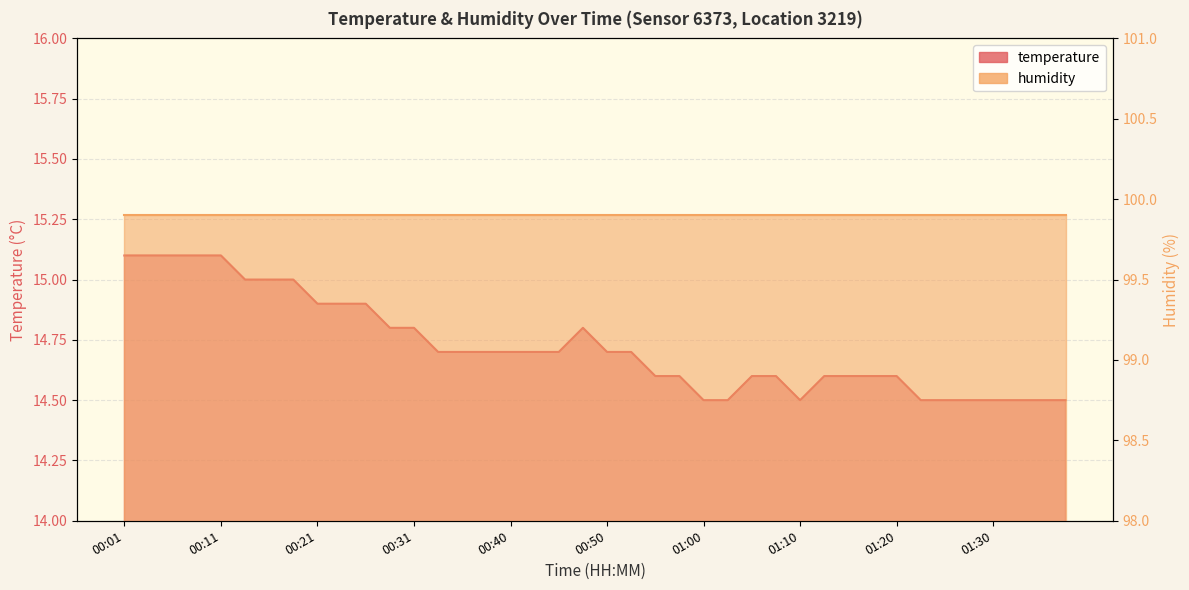

Rank the categories by value from highest to lowest.

00:01, 00:04, 00:06, 00:09, 00:11, 00:13, 00:16, 00:18, 00:21, 00:23, 00:26, 00:28, 00:31, 00:48, 00:33, 00:35, 00:38, 00:40, 00:43, 00:45, 00:50, 00:53, 00:55, 00:58, 01:05, 01:07, 01:12, 01:15, 01:17, 01:20, 01:00, 01:03, 01:10, 01:22, 01:25, 01:27, 01:30, 01:32, 01:35, 01:37